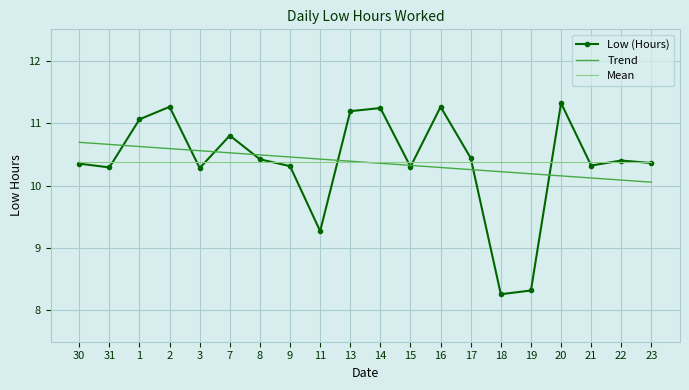

What is the spread (max minus min) of values at 3?

0.3